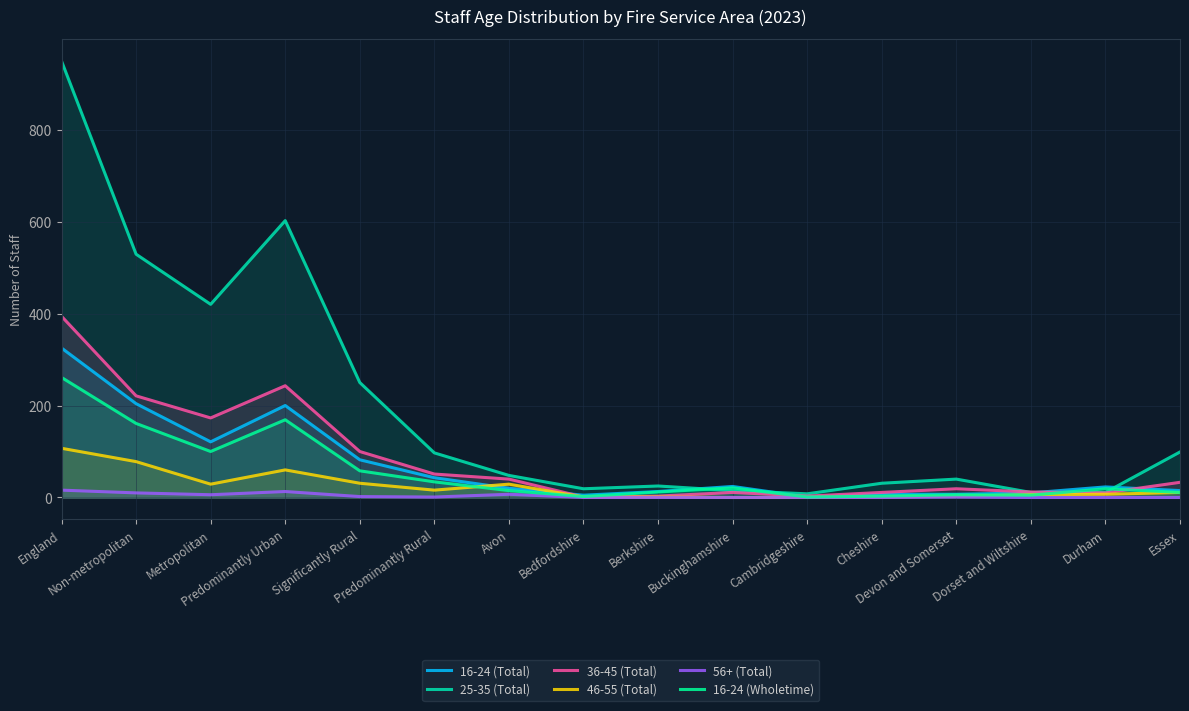

How many series are shown in this chart?

6